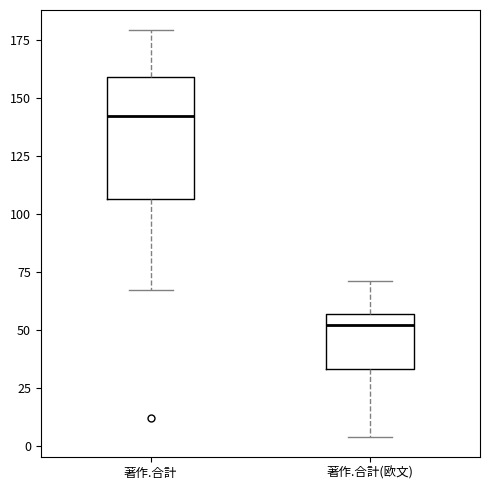

Reading left to right, read every box against the y-axis: the position of its median line, the range the box covers, and the ends of its whiskers. The values are not printed on the chart, so give them approximately, as read against the axis.

著作.合計: median 140, box 105 to 160, whiskers 65 to 180
著作.合計(欧文): median 50, box 35 to 55, whiskers 5 to 70